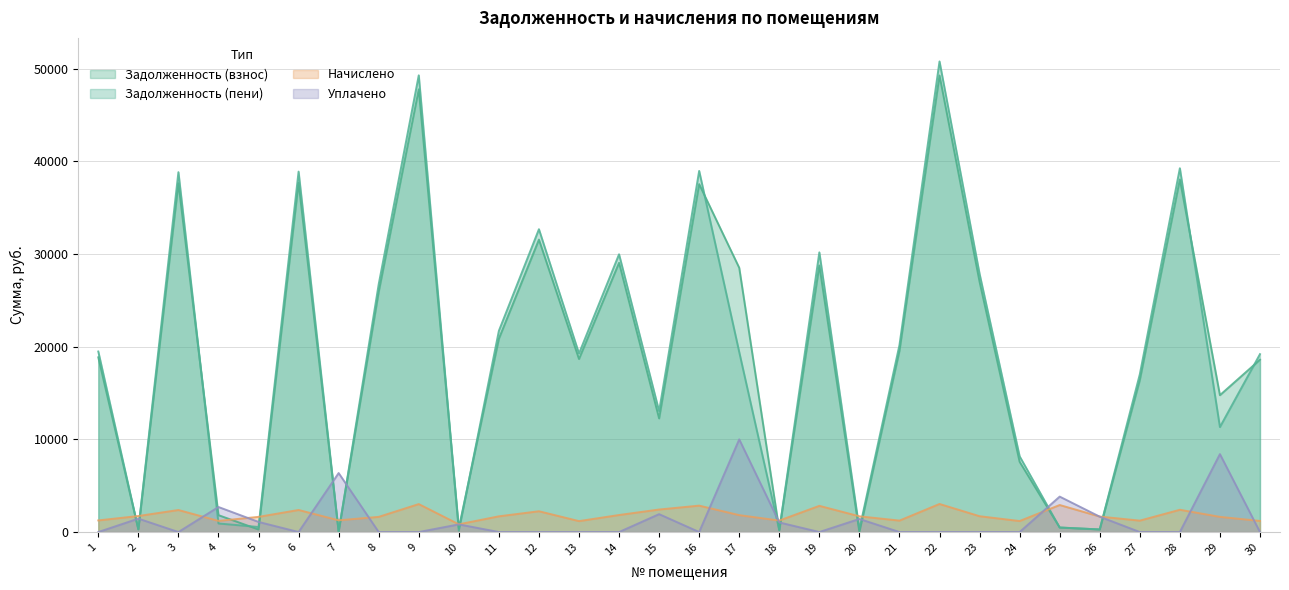

The value of uplaceno at 8 is 3392.3. True or false?

False